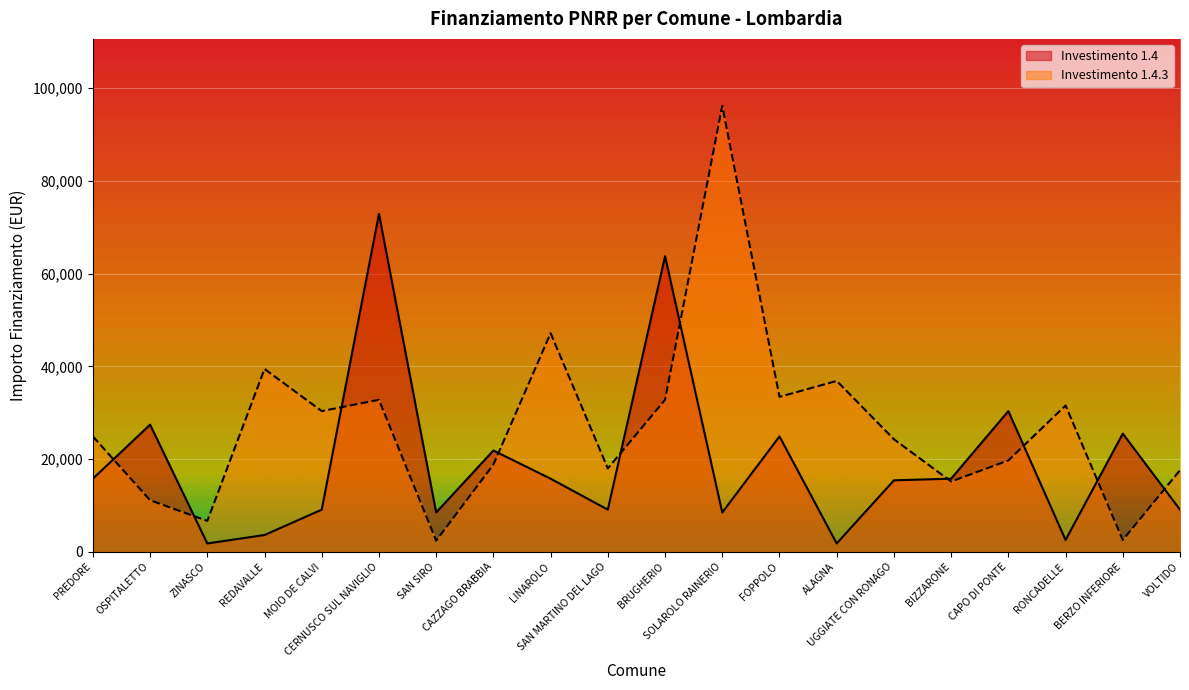

What is the sum of the Investimento 1.4 values at CAPO DI PONTE and ZINASCO?

32171